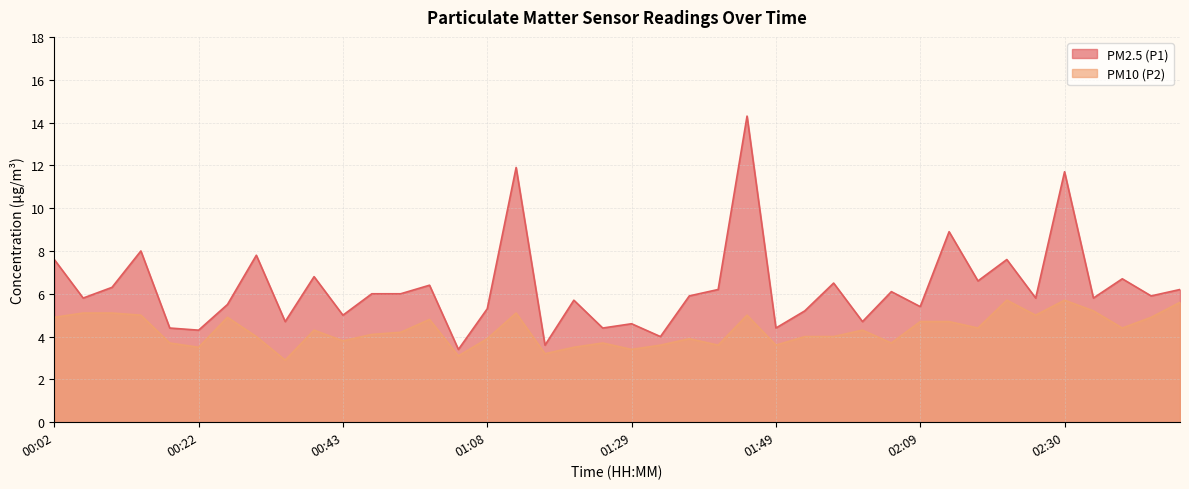

Which category has the lowest value in the PM10 (P2) series?

00:34